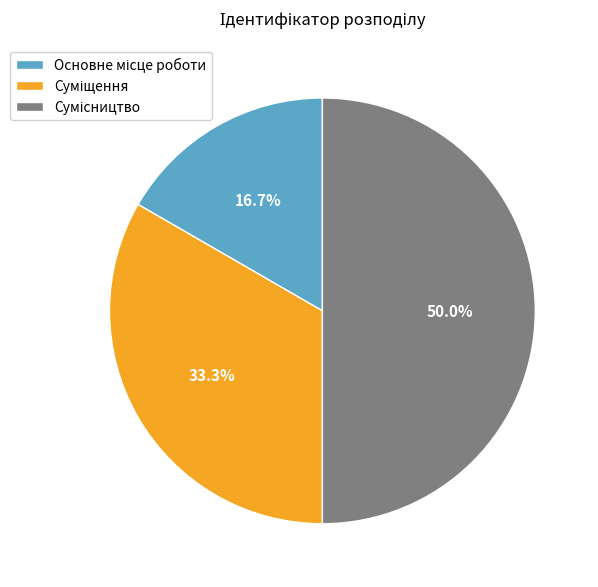

To the nearest percent, what is the combined percentage of Основне місце роботи and Суміщення?

50%